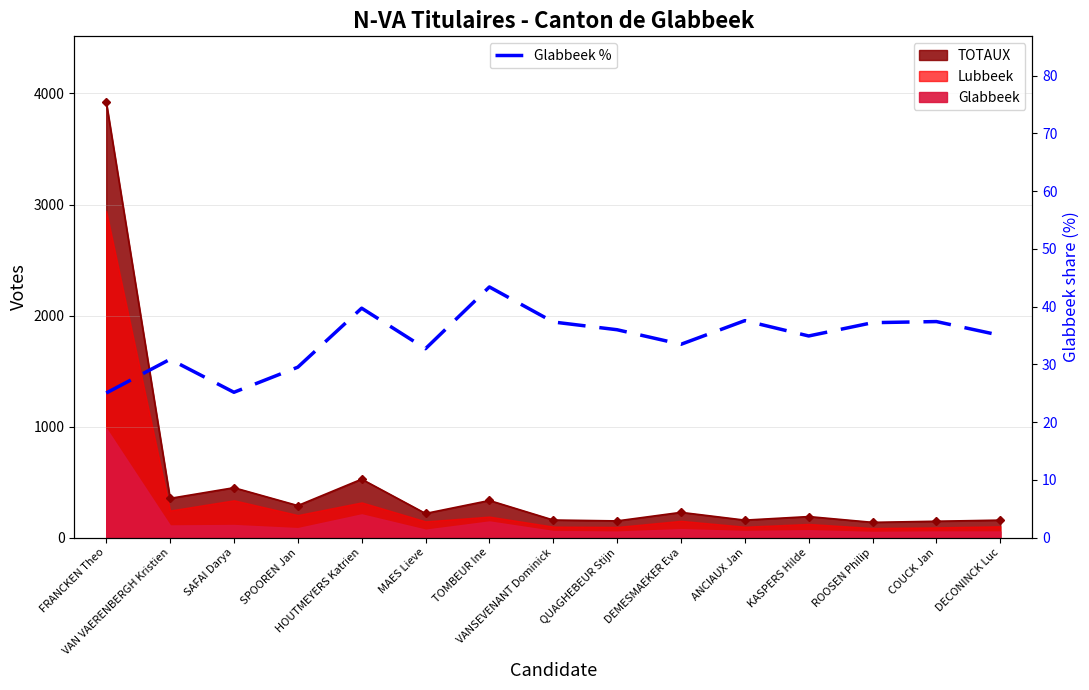

What is the average value?

34.4